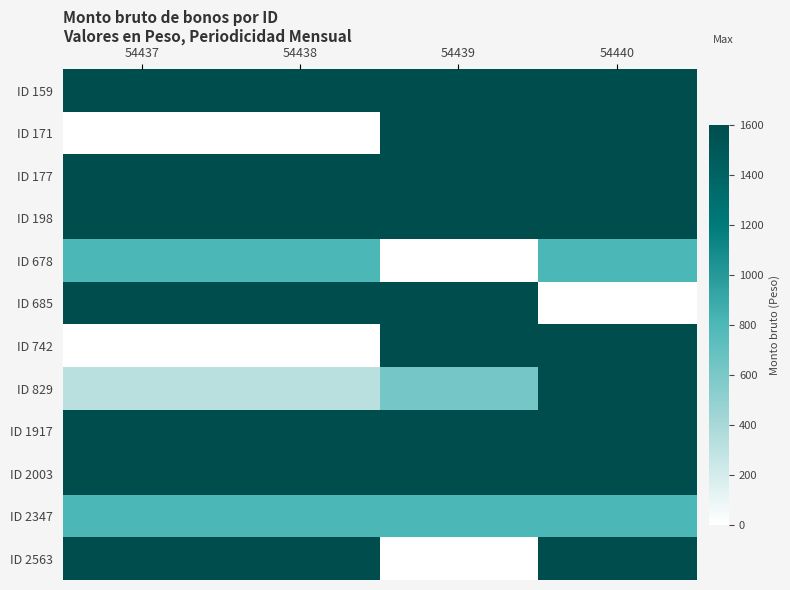

Which series changed the most between 54437 and 54439?

ID 171